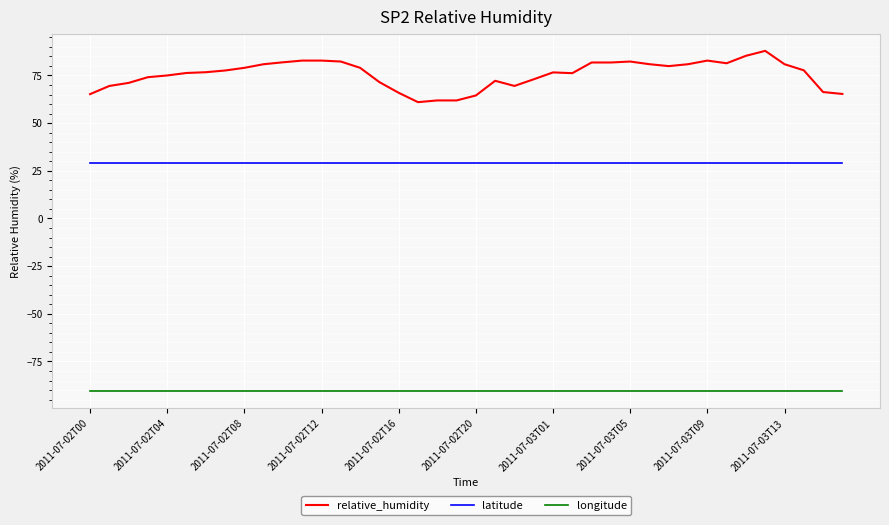

Which series has the largest range (max minus min)?

relative_humidity